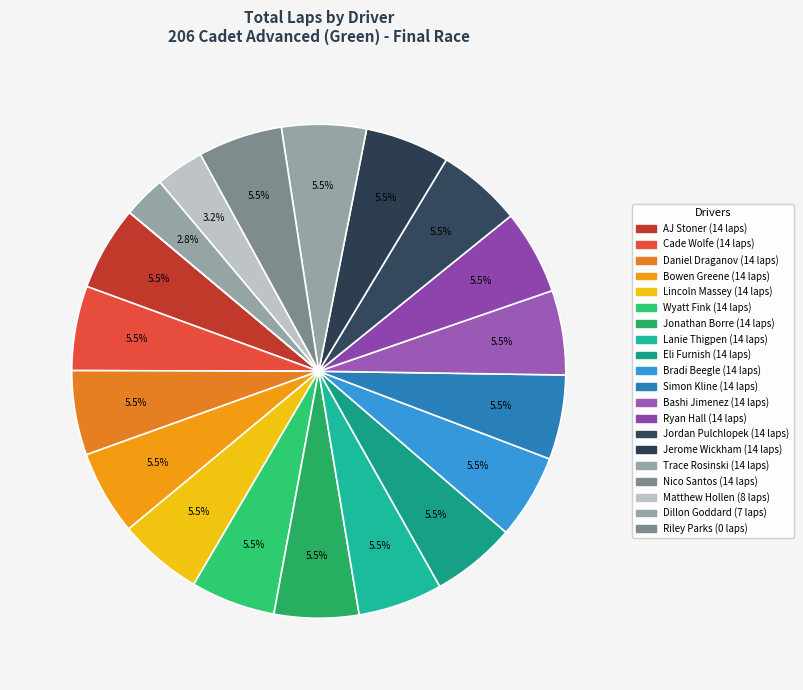

Approximately how many times larger is the value at Cade Wolfe compared to AJ Stoner?

1.0